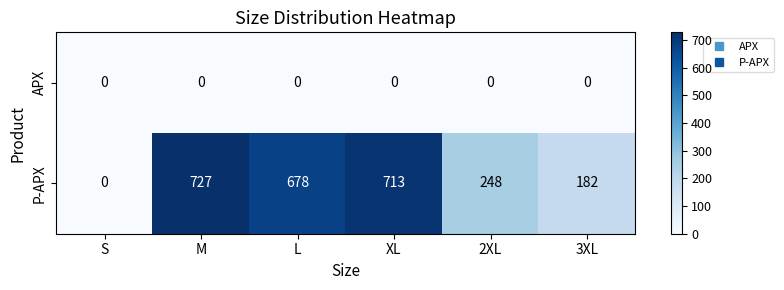

The value of P-APX at 2XL is 120. True or false?

False